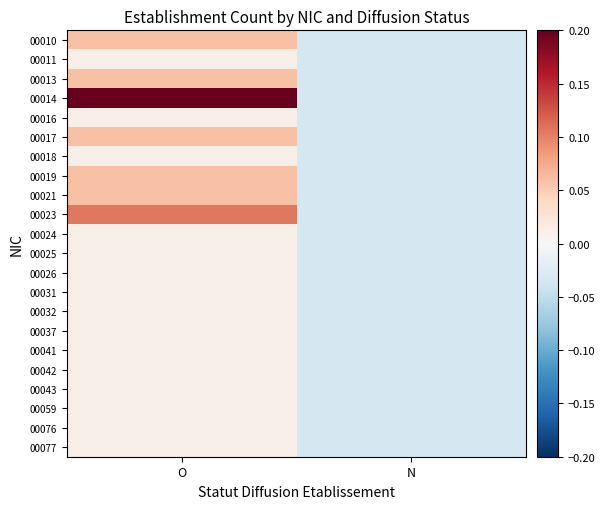

Rank the series by their maximum value, from lowest to highest.

00011, 00016, 00018, 00024, 00025, 00026, 00031, 00032, 00037, 00041, 00042, 00043, 00059, 00076, 00077, 00010, 00013, 00017, 00019, 00021, 00023, 00014